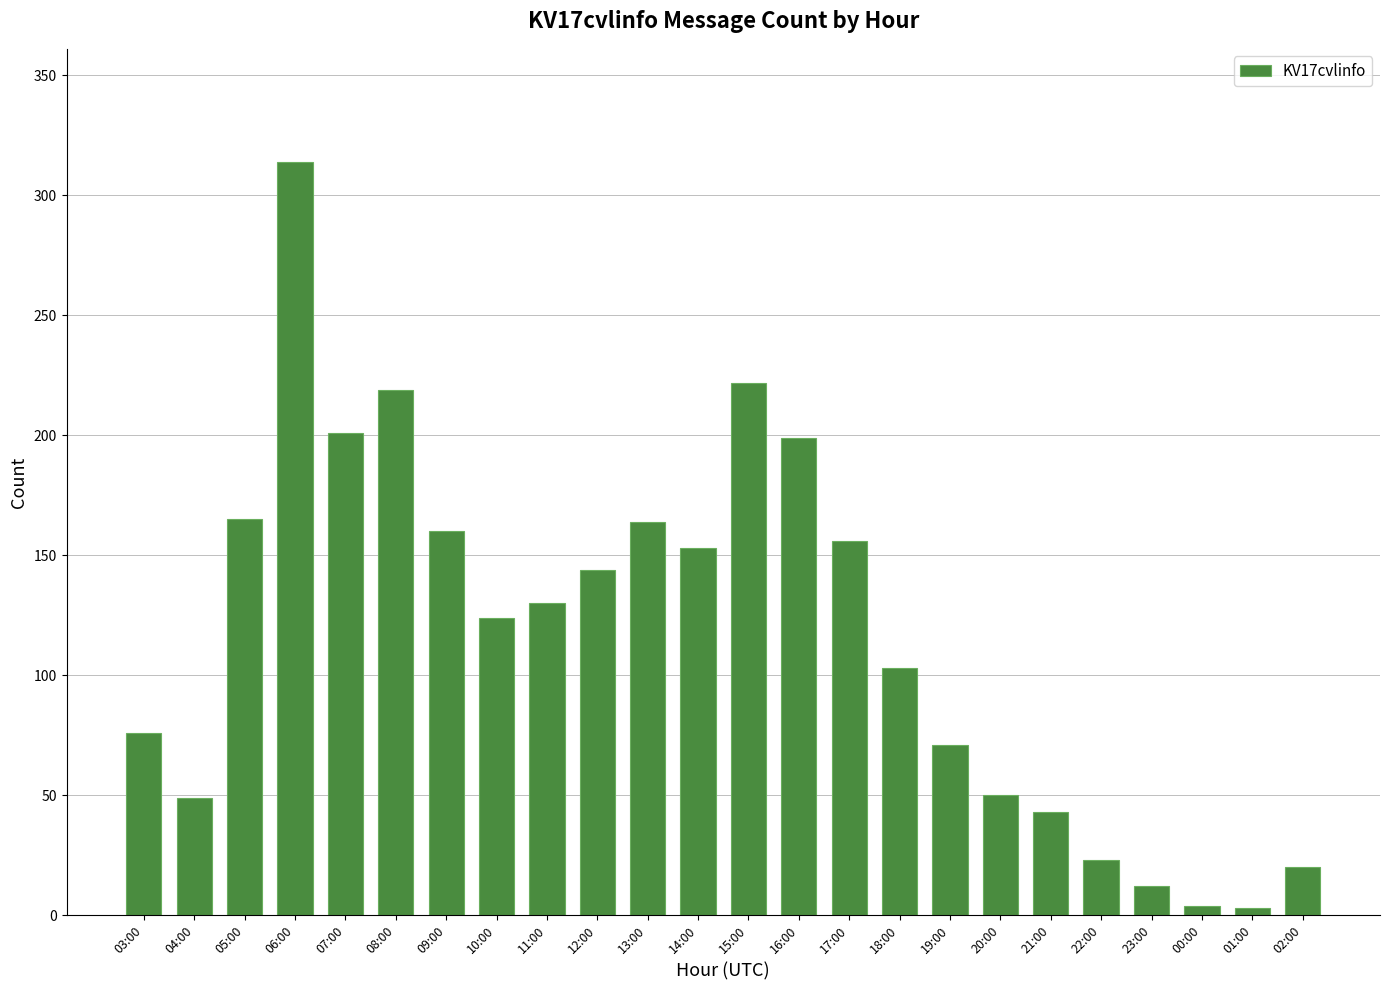

Between 00:00 and 18:00, which is larger?

18:00